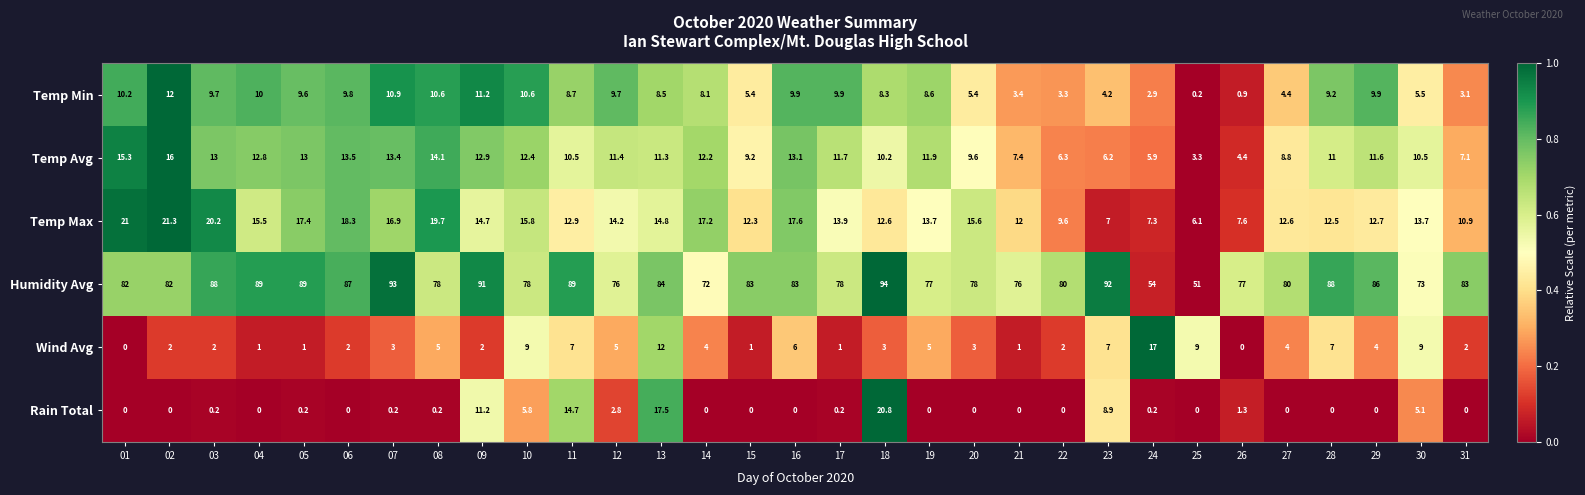

What is the spread (max minus min) of values at 08?

77.8